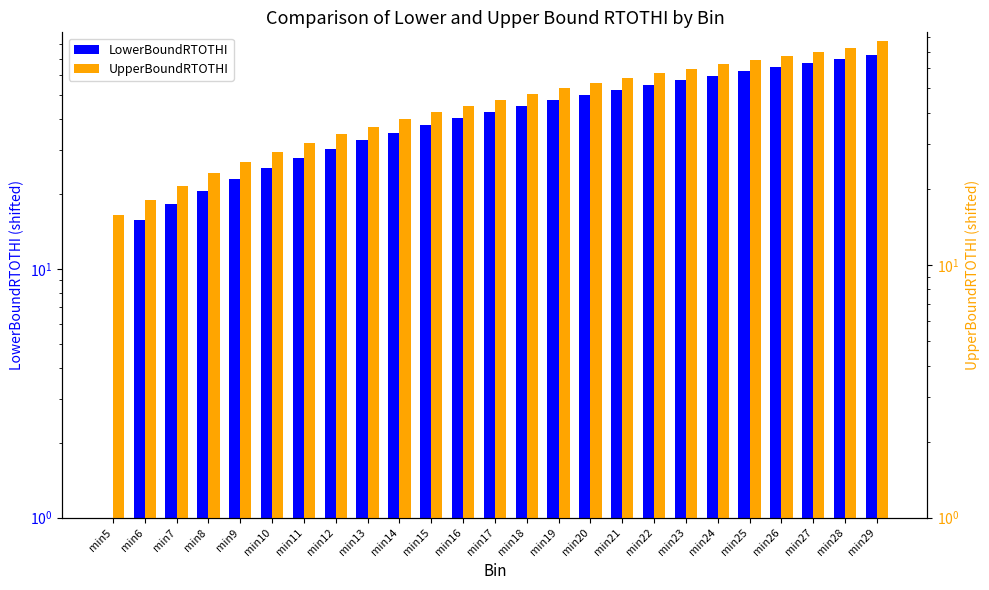

Is the value of LowerBoundRTOTHI at min7 greater than the value of UpperBoundRTOTHI at min13?

No